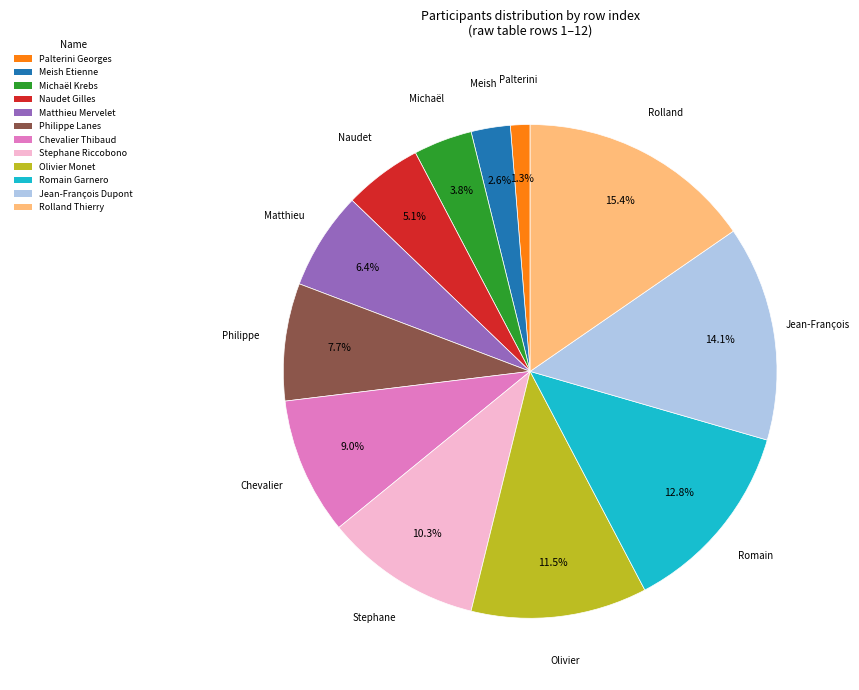

To the nearest percent, what portion does Jean-François Dupont represent?

14%